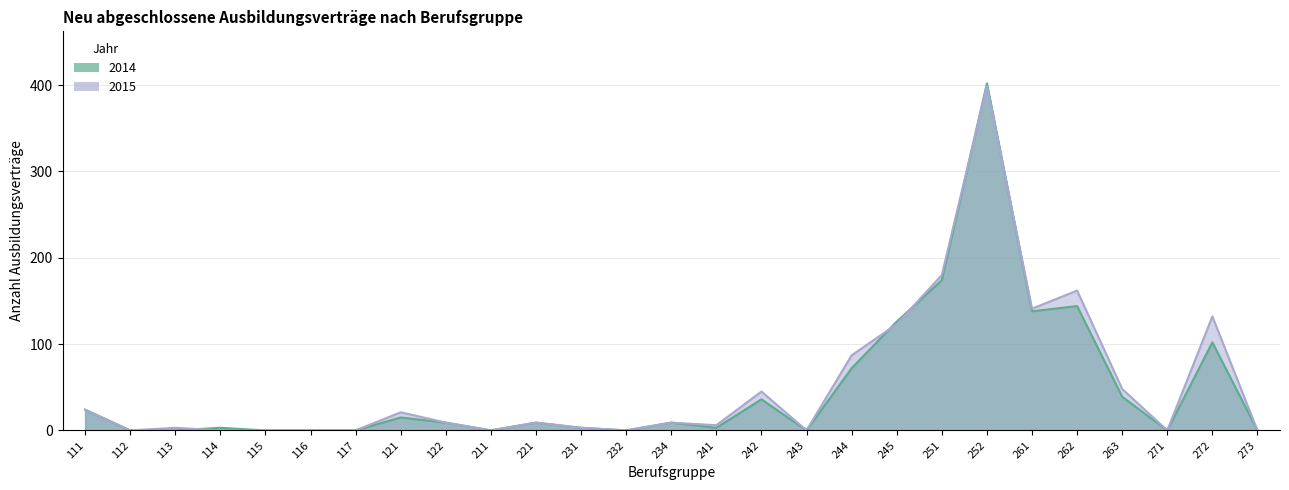

Reading left to right, extract all data points from this chart.

2014: 111=24	112=0	113=0	114=3	115=0	116=0	117=0	121=15	122=9	211=0	221=9	231=3	232=0	234=9	241=3	242=36	243=0	244=72	245=126	251=174	252=402	261=138	262=144	263=39	271=0	272=102	273=0
2015: 111=24	112=0	113=3	114=0	115=0	116=0	117=0	121=21	122=9	211=0	221=9	231=3	232=0	234=9	241=6	242=45	243=0	244=87	245=123	251=180	252=399	261=141	262=162	263=48	271=0	272=132	273=0